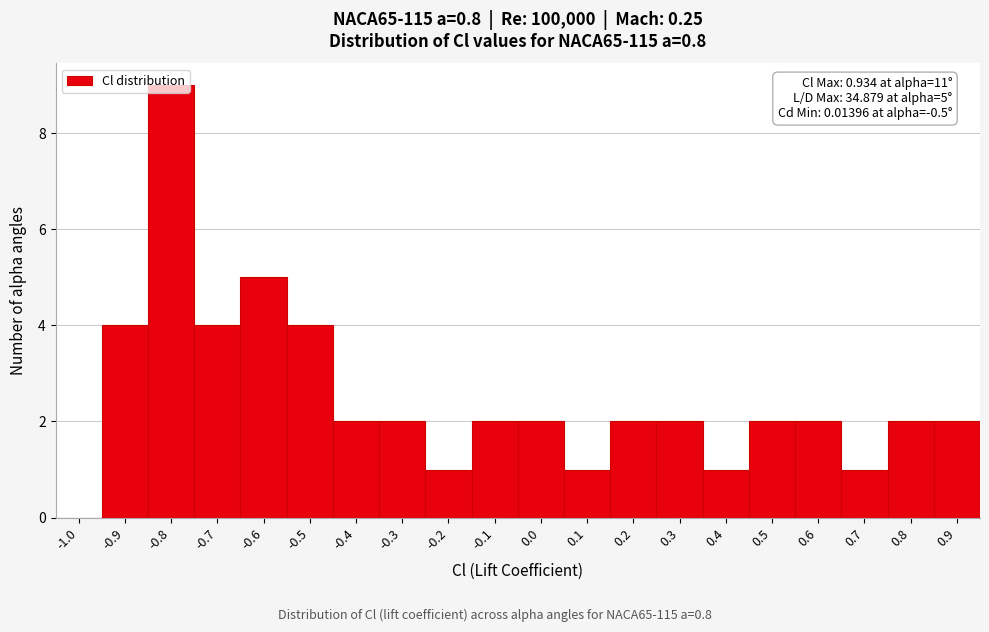

The value at 0.9 is 2. True or false?

True